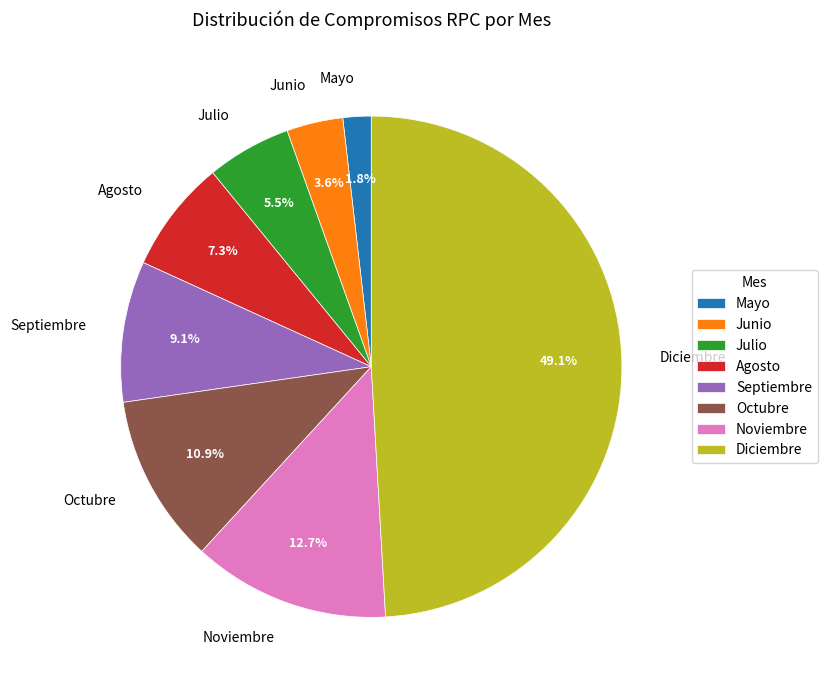

To the nearest percent, what percentage of the pie is Mayo?

2%